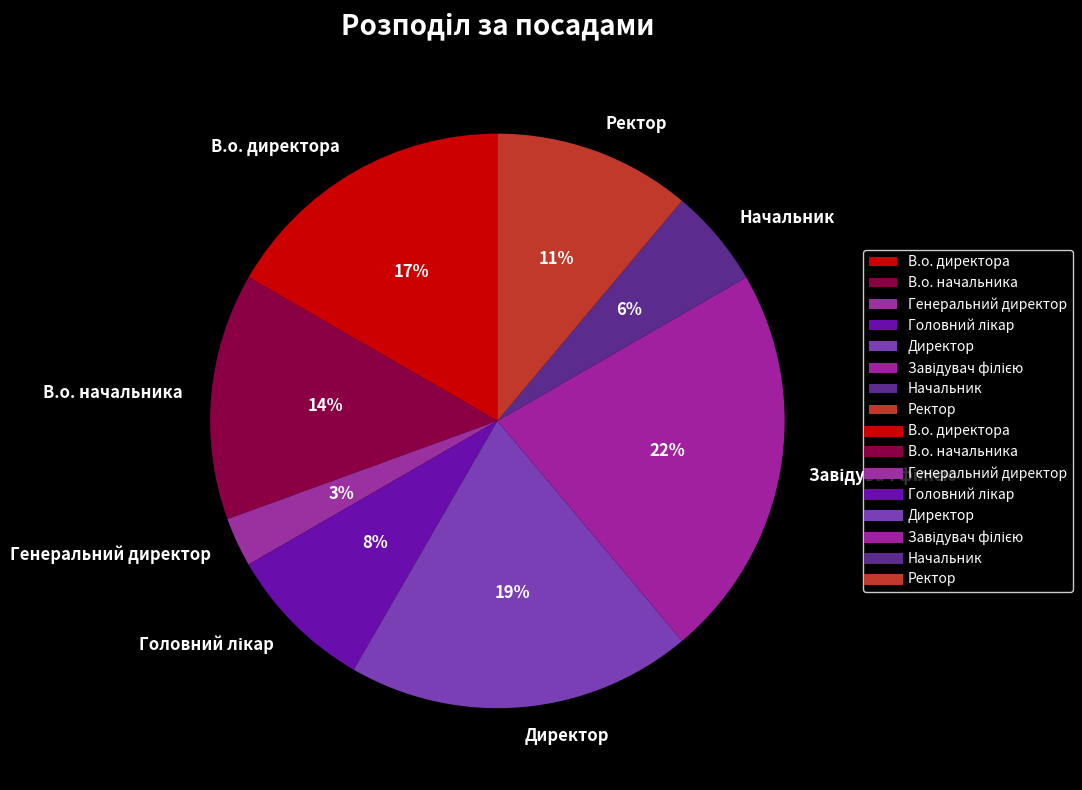

True or false: В.о. директора accounts for 28% of the total.

False